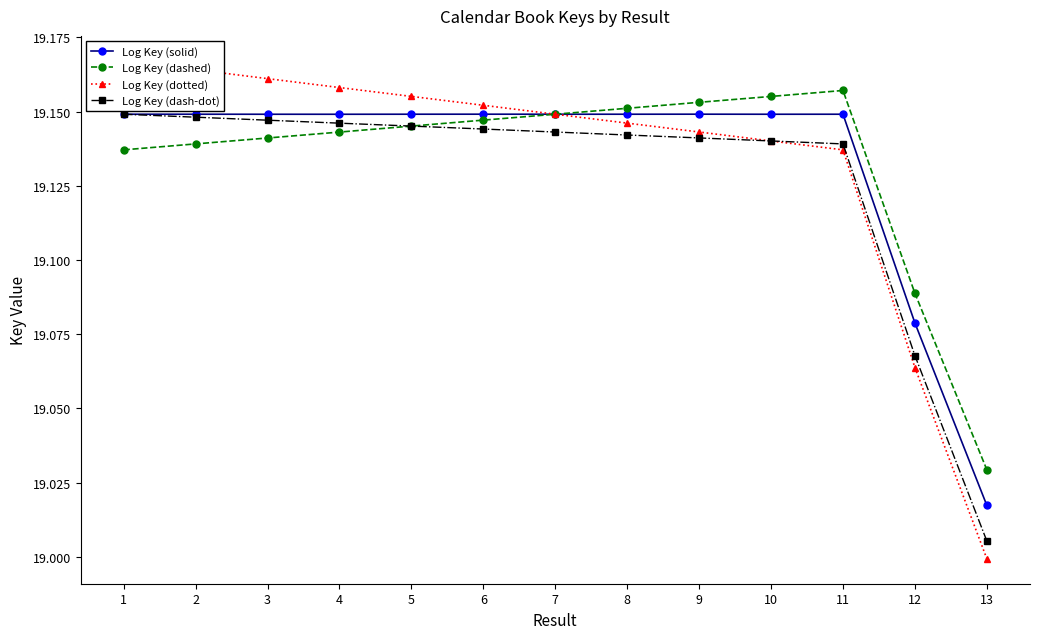

Is it true that Log Key (dashed) equals 5.5 at 10?

False